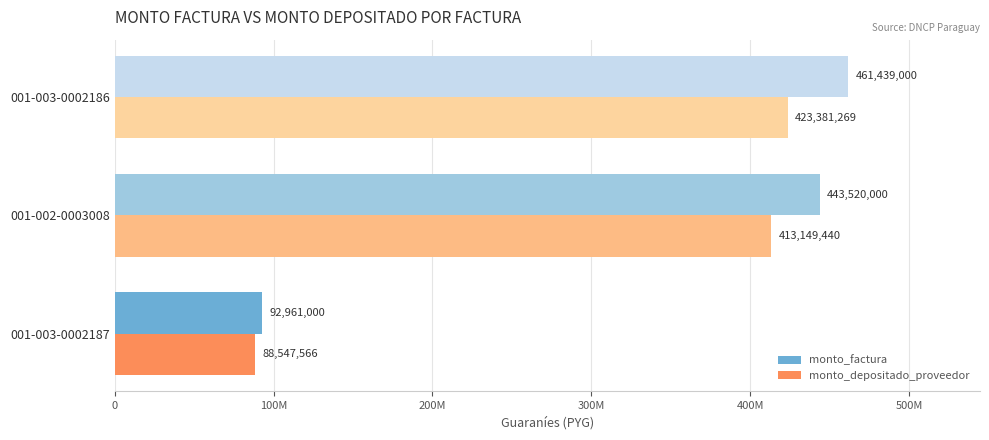

Where is monto_factura nearest to the value 277200000?

001-002-0003008